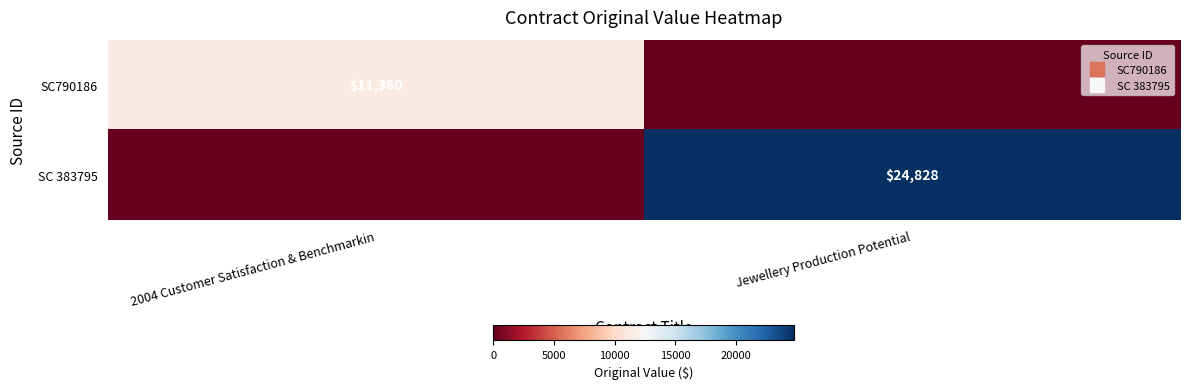

What is the difference between the SC 383795 values at Jewellery Production Potential and 2004 Customer Satisfaction & Benchmarkin?

24828